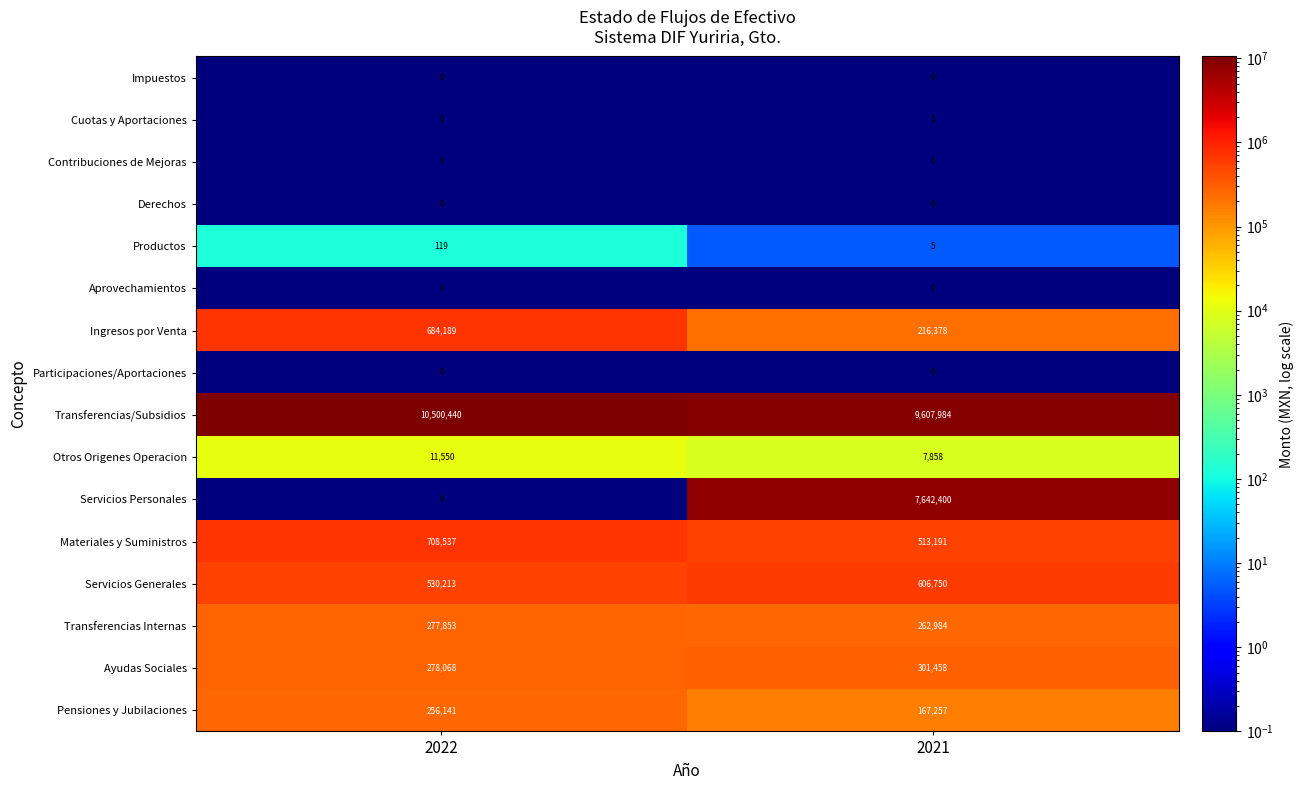

Which series changed the most between 2022 and 2021?

Servicios Personales